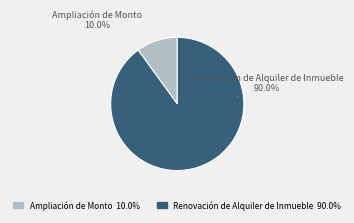

Do Renovación de Alquiler de Inmueble and Ampliación de Monto together represent more than half of the pie?

Yes